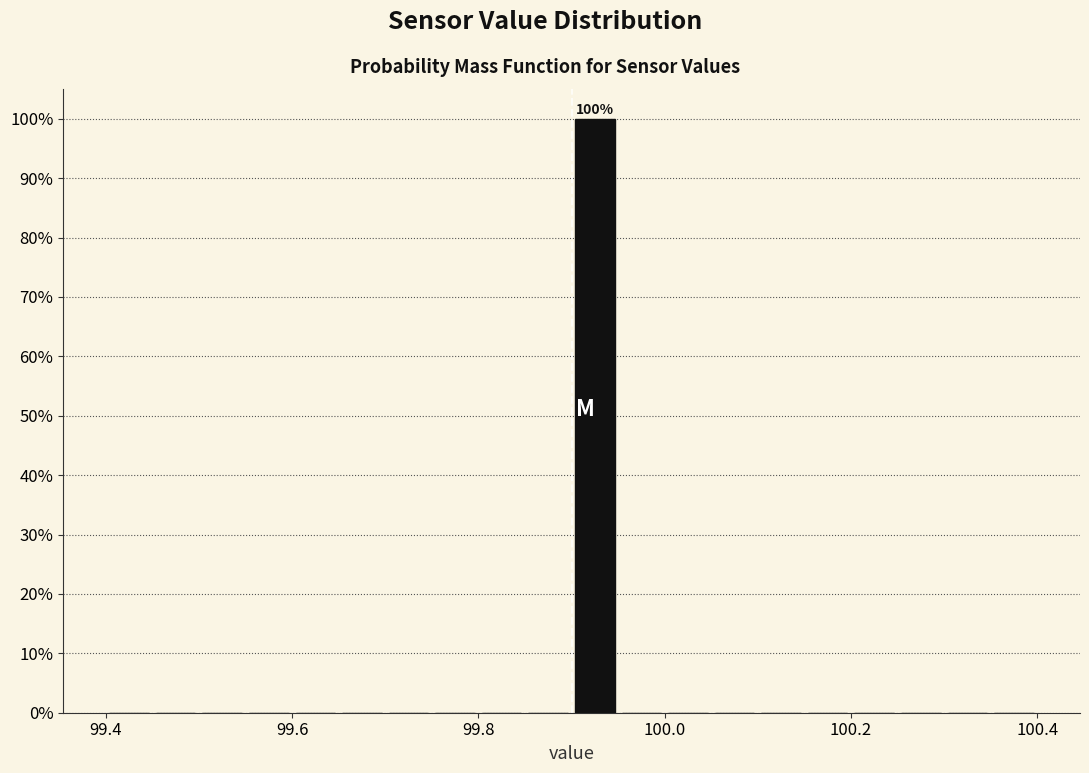

Around what value on the x-axis is the tallest bar? Give the approximate position of its centre, as read against the axis.

99.92